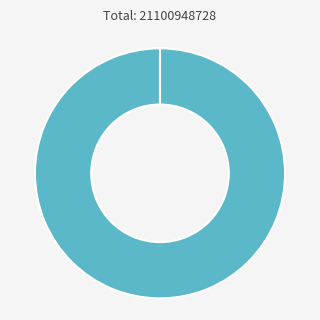

Is there a majority slice in this chart?

Yes